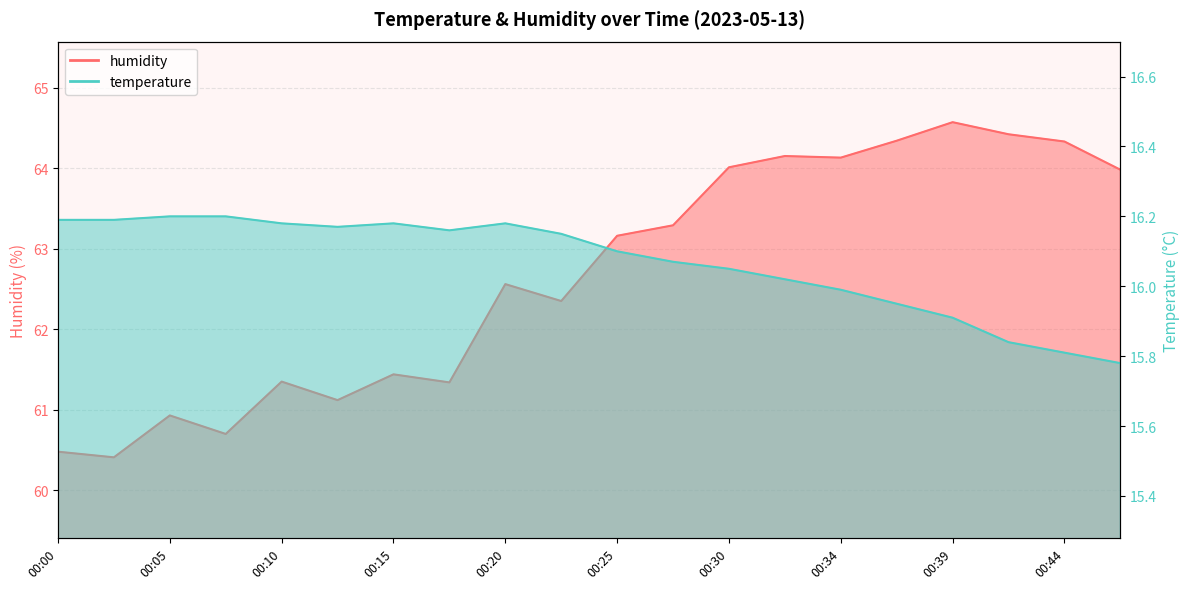

Reading left to right, what are all the values shown in this chart?

temperature: 00:00=16.2	00:02=16.2	00:05=16.2	00:07=16.2	00:10=16.2	00:12=16.2	00:15=16.2	00:17=16.2	00:20=16.2	00:22=16.1	00:25=16.1	00:27=16.1	00:30=16.1	00:32=16.0	00:34=16.0	00:37=15.9	00:39=15.9	00:42=15.8	00:44=15.8	00:47=15.8
humidity: 00:00=60.5	00:02=60.4	00:05=60.9	00:07=60.7	00:10=61.4	00:12=61.1	00:15=61.4	00:17=61.3	00:20=62.6	00:22=62.4	00:25=63.2	00:27=63.3	00:30=64.0	00:32=64.2	00:34=64.1	00:37=64.3	00:39=64.6	00:42=64.4	00:44=64.3	00:47=64.0